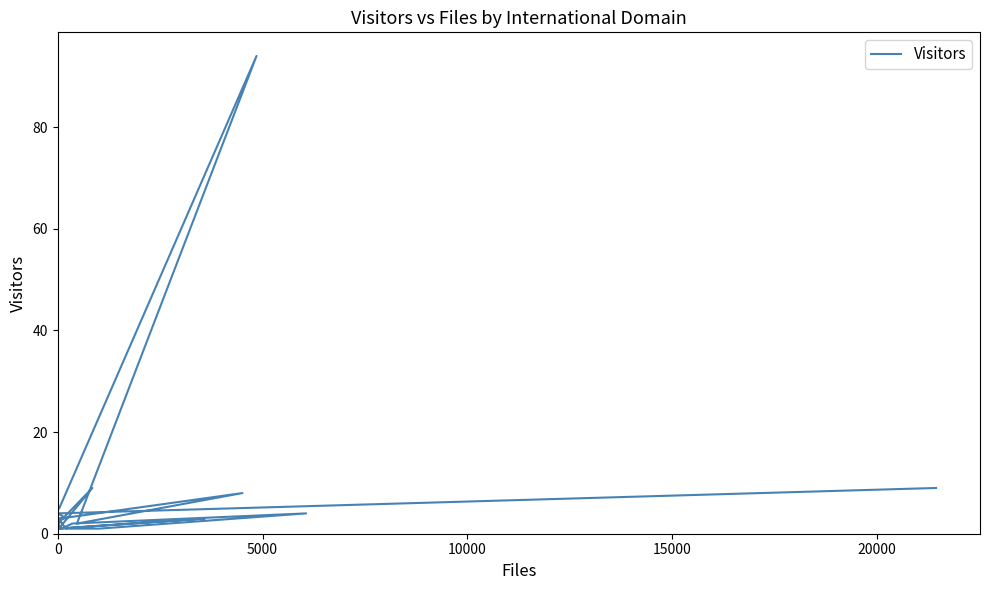

What is the maximum value shown in the chart?

94